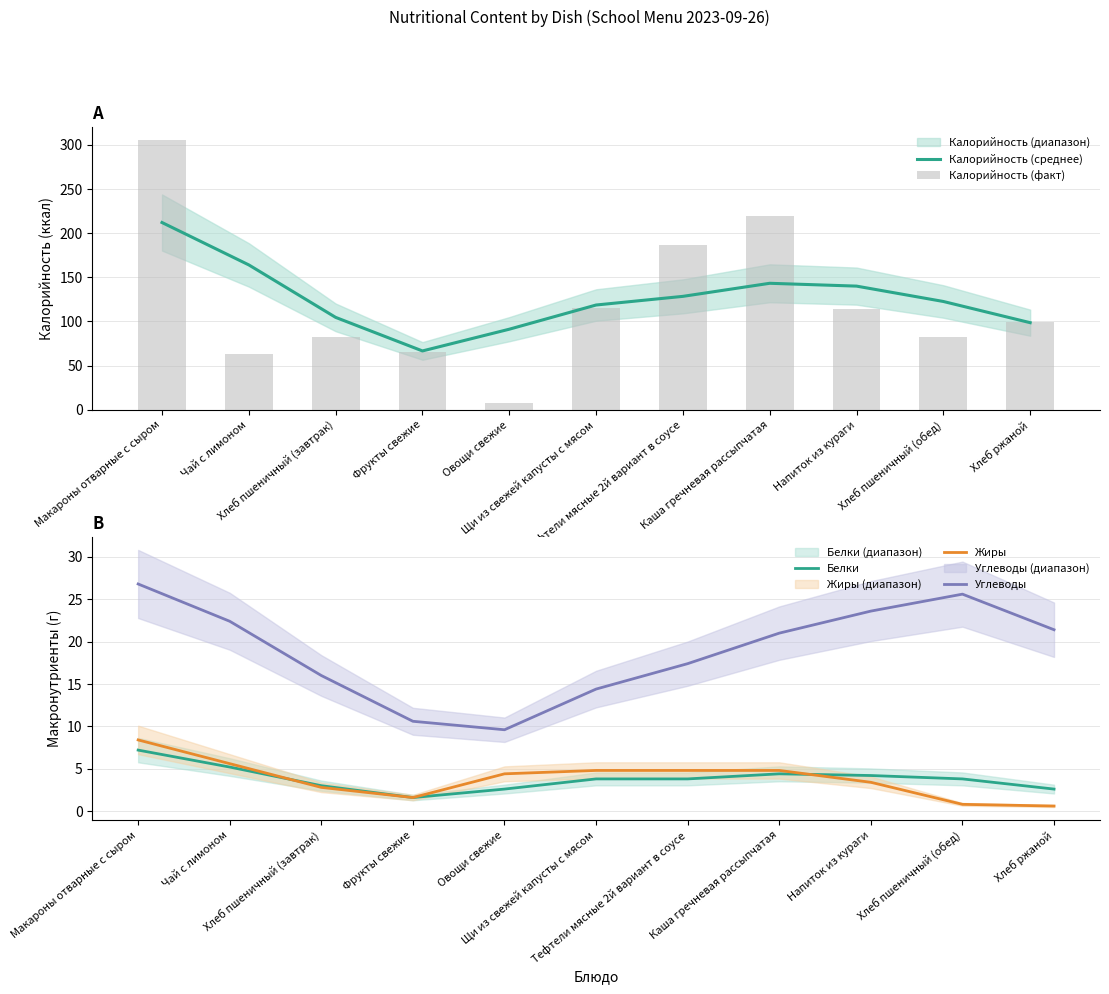

True or false: Углеводы and Белки cross at least once.

False